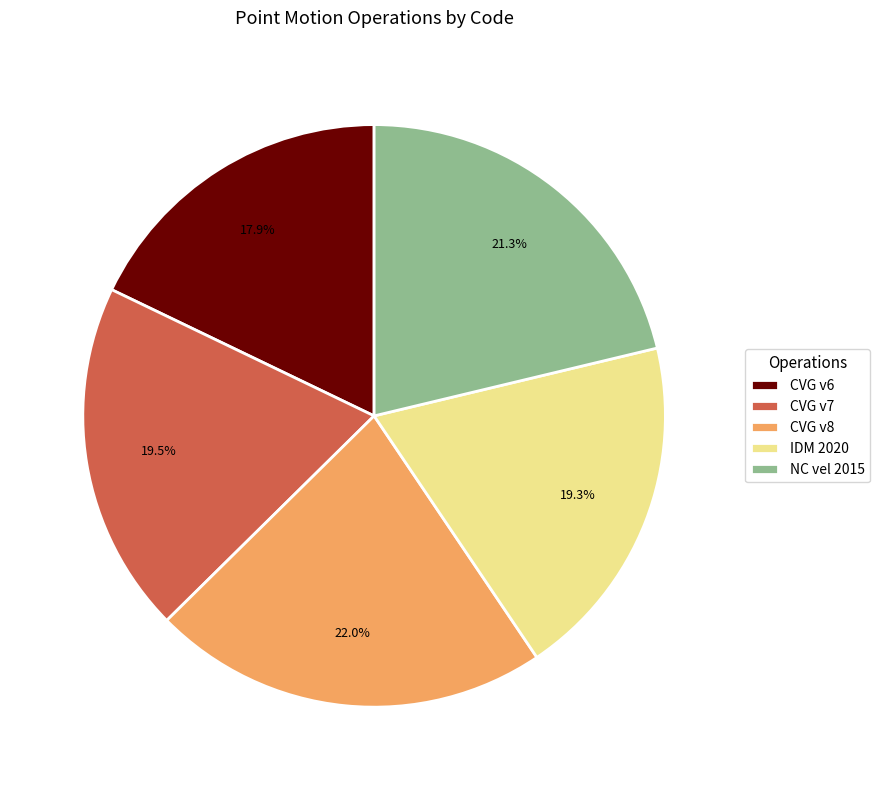

To the nearest percent, what is the difference between the largest and smallest slice percentages?

4%